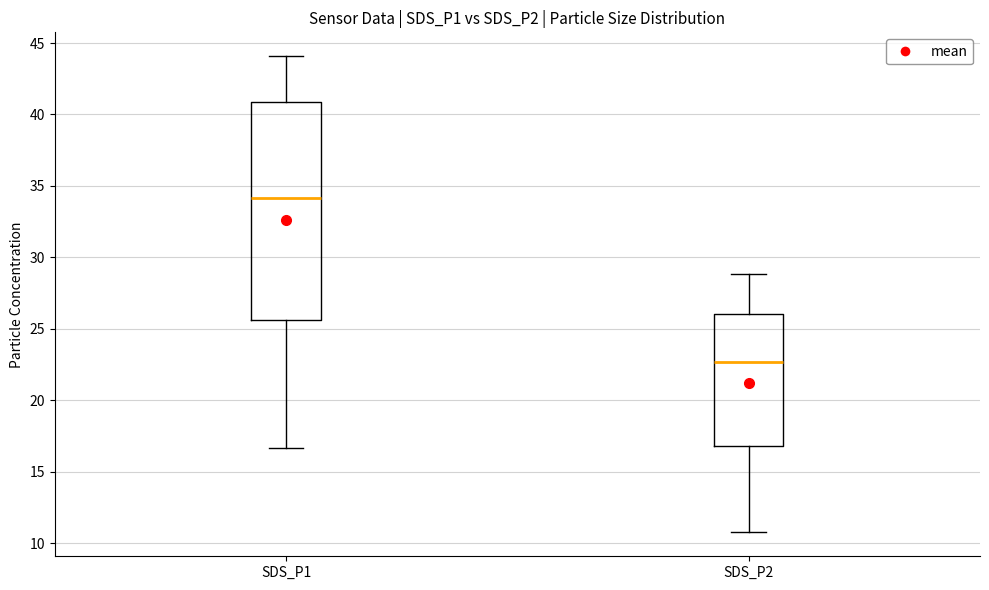

Comparing the boxes themselves (not the whiskers), which one is the tallest?

SDS_P1